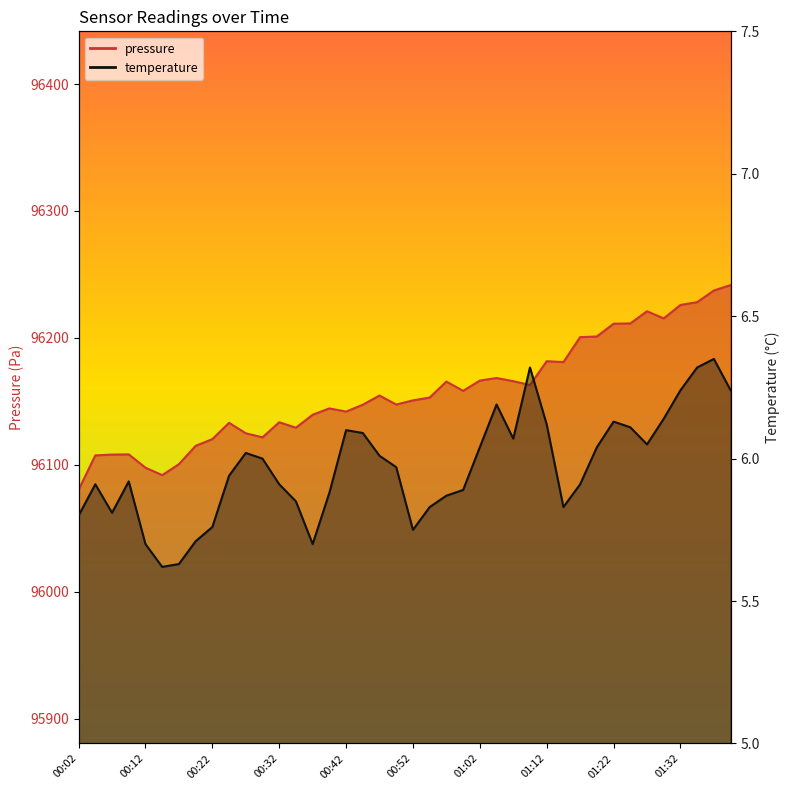

List the series in order of their overall mean, highest first.

pressure, temperature